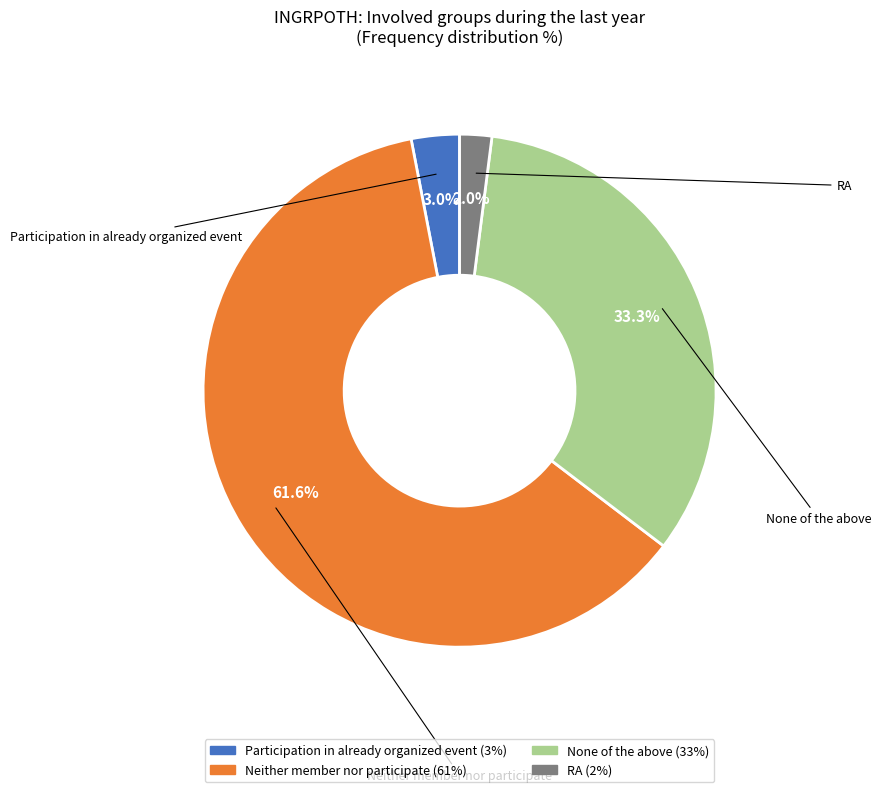

Does any single category account for the majority?

Yes